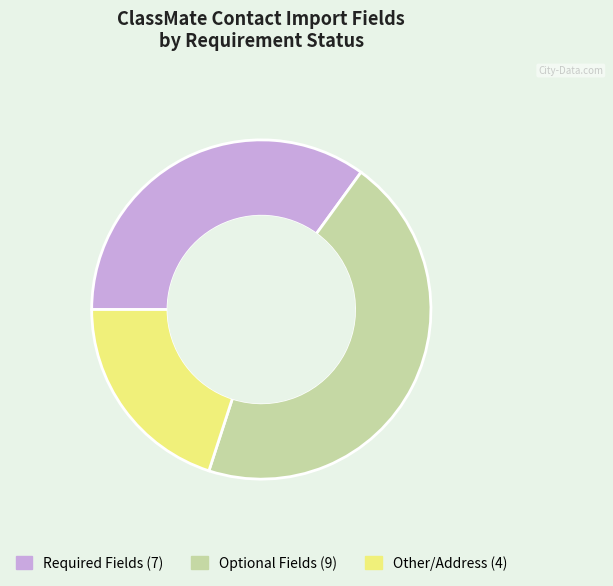

Does any single category account for the majority?

No